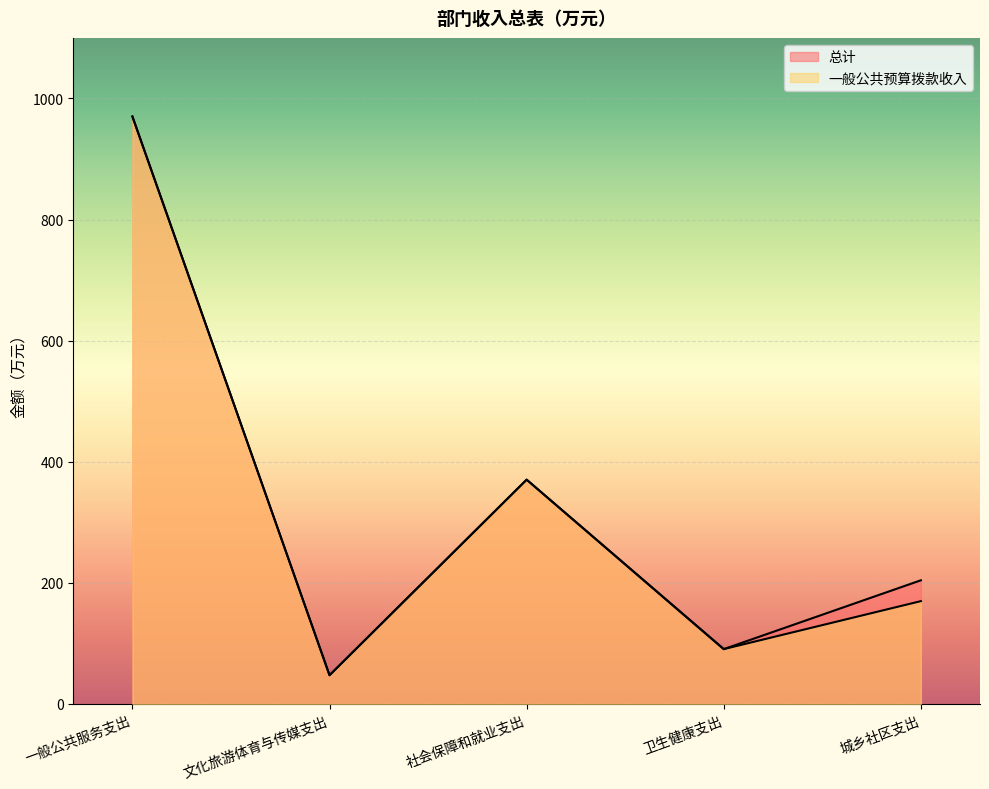

Where is 总计 nearest to the value 508?

社会保障和就业支出